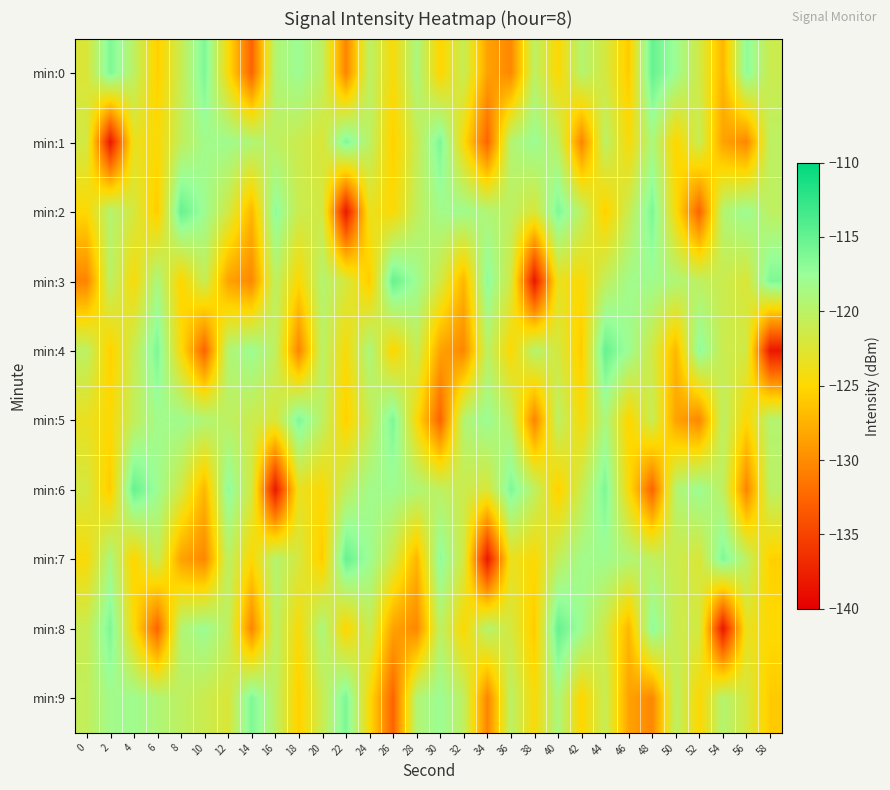

What is the difference between the highest and lowest values at 24?

8.0